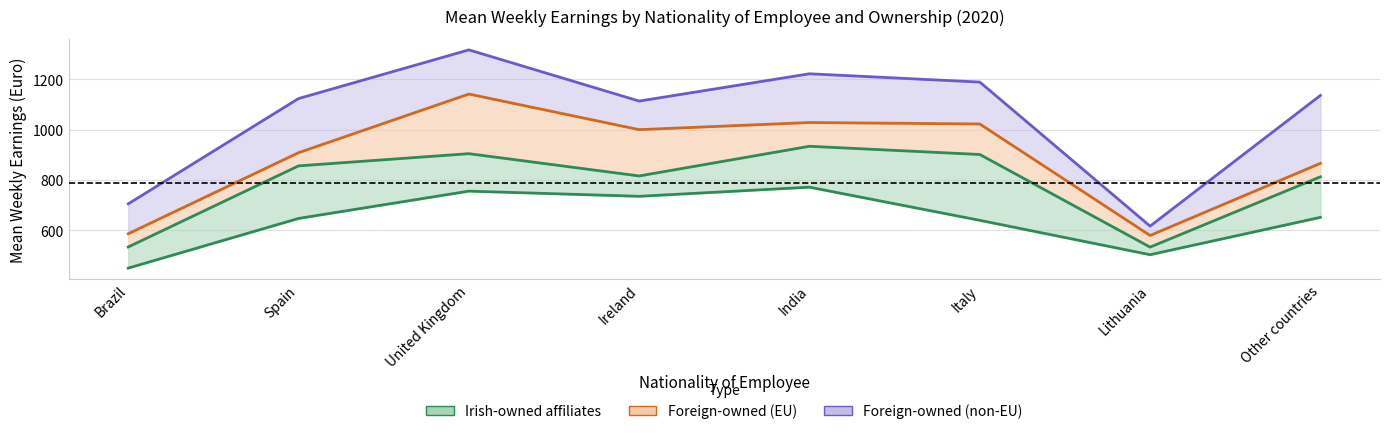

Reading right to left, extract all data points from this chart.

Irish-owned affiliates: Other countries=650.9	Lithuania=502.3	Italy=639.1	India=771.0	Ireland=734.6	United Kingdom=755.3	Spain=646.6	Brazil=449.0
Foreign-owned affiliates owned by EU: Other countries=865.9	Lithuania=578.8	Italy=1022.5	India=1028.2	Ireland=999.9	United Kingdom=1141.5	Spain=908.2	Brazil=585.8
Foreign-owned affiliates owned by non-EU: Other countries=1136.1	Lithuania=616.0	Italy=1189.2	India=1222.2	Ireland=1113.6	United Kingdom=1317.3	Spain=1123.7	Brazil=704.7
All enterprises: Other countries=812.3	Lithuania=532.5	Italy=901.1	India=933.8	Ireland=815.7	United Kingdom=904.4	Spain=855.8	Brazil=533.1